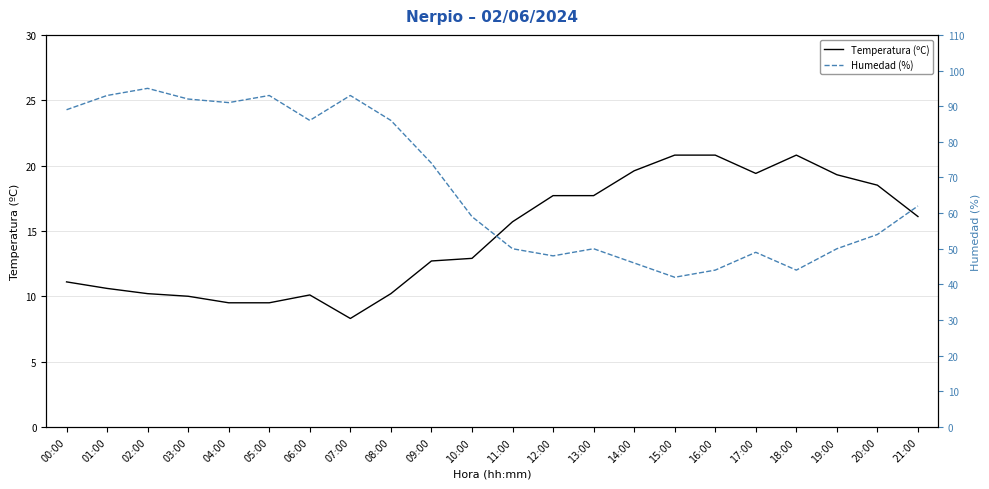

True or false: Temperatura (ºC) and Humedad (%) intersect in this chart.

False